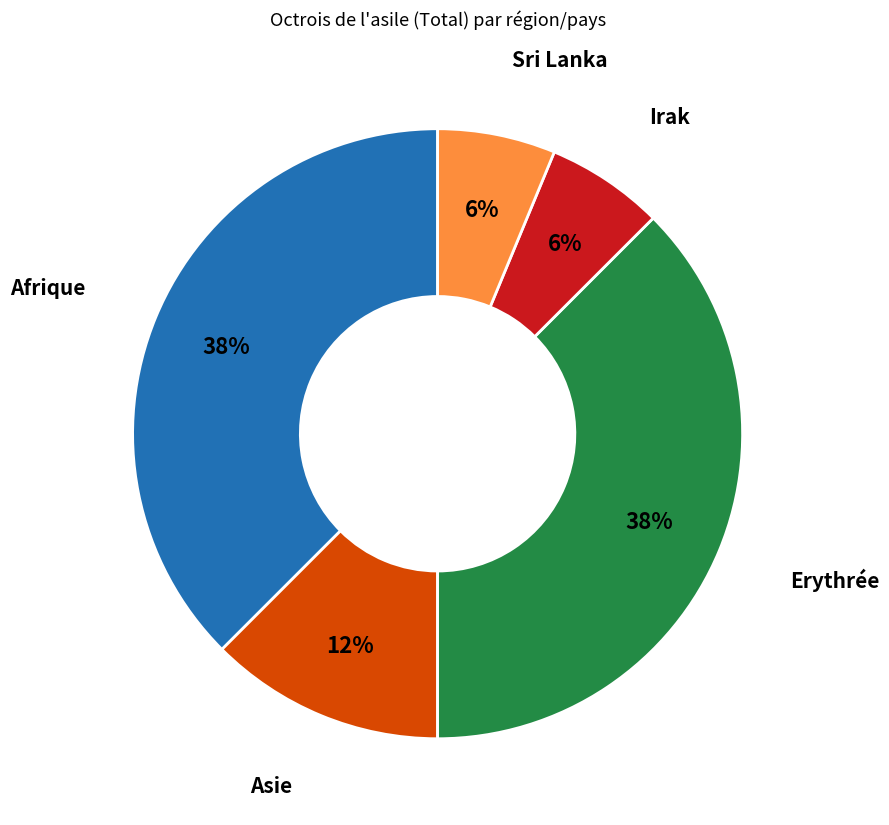

What is the ratio of the value at Afrique to the value at Erythrée?

1.0